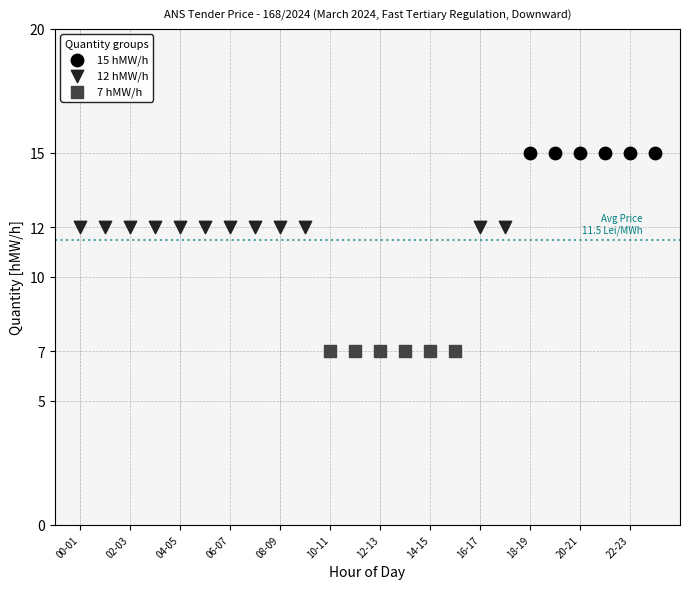

What are all the series names shown in the legend?

15 hMW/h, 12 hMW/h, 7 hMW/h